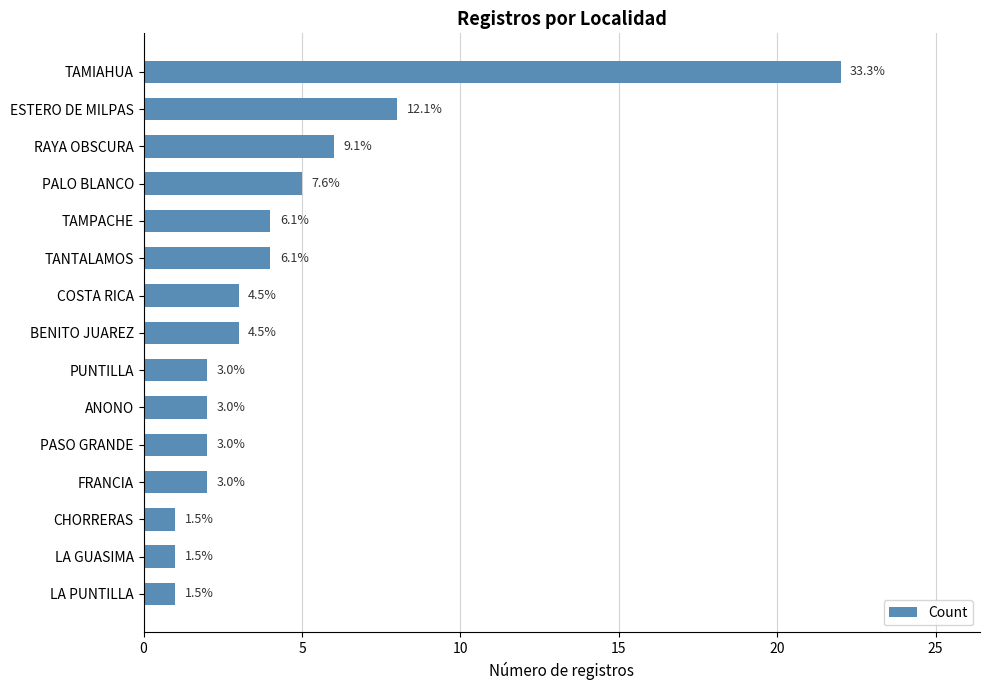

How many bars are there in total?

15